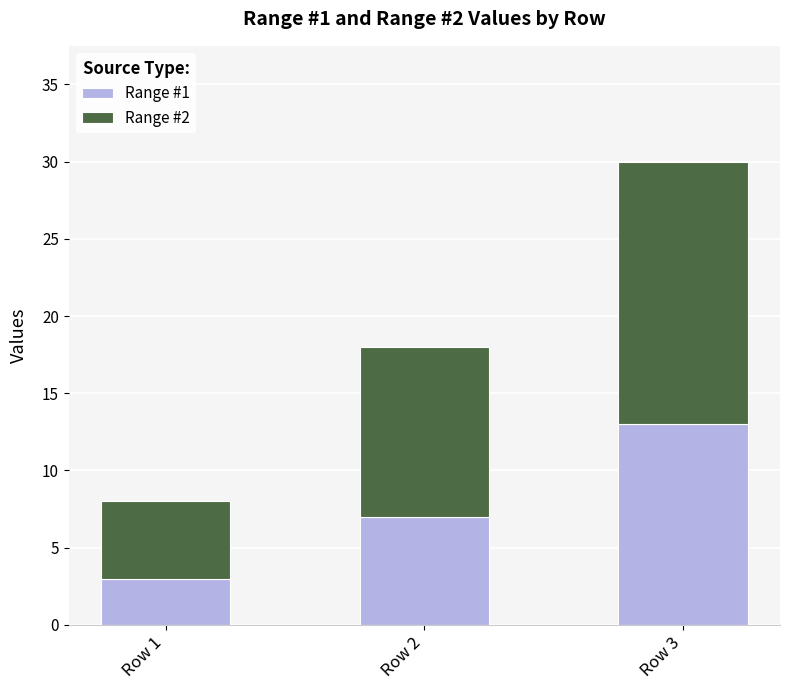

How many Range #1 values are between 3 and 13?

3